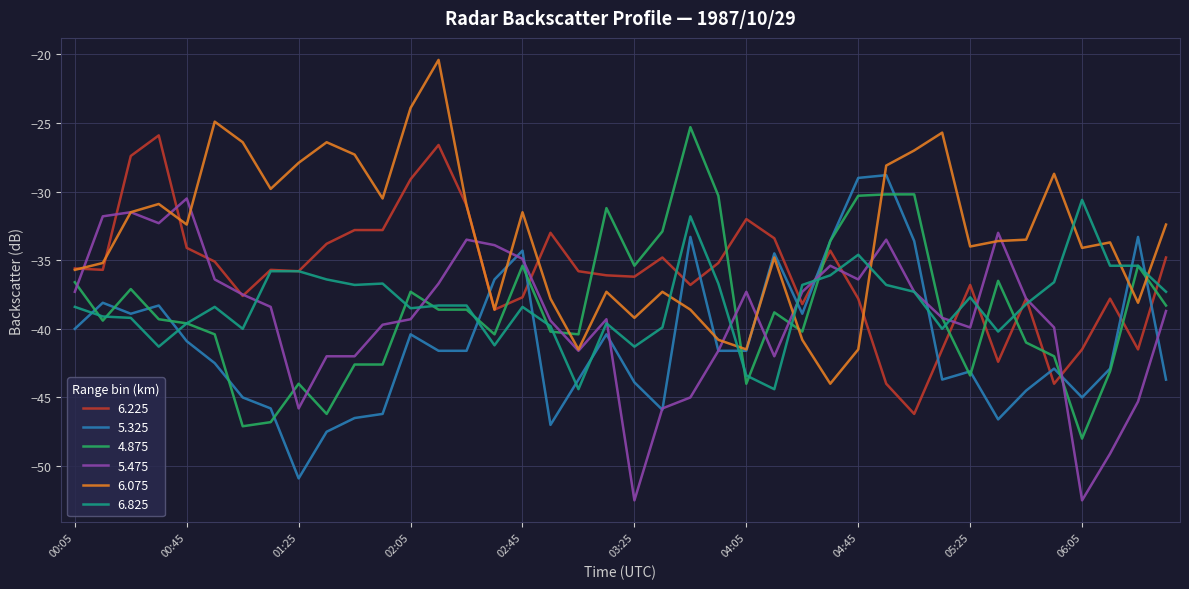

What is the maximum value shown in the chart?

-20.4